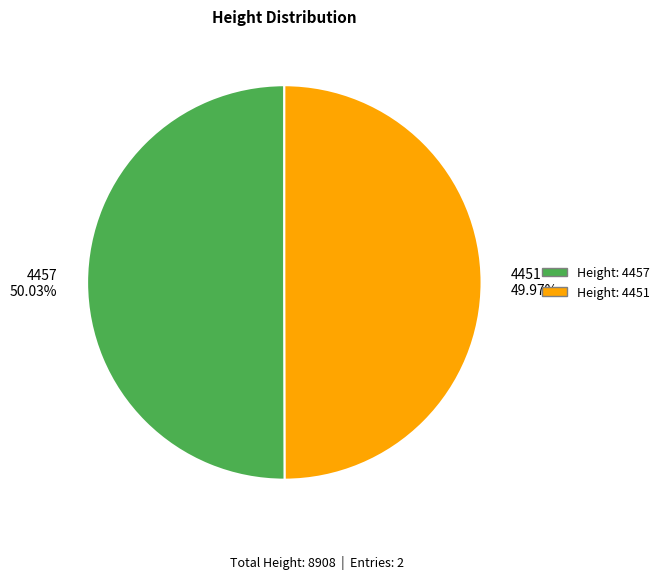

Is there a majority slice in this chart?

Yes